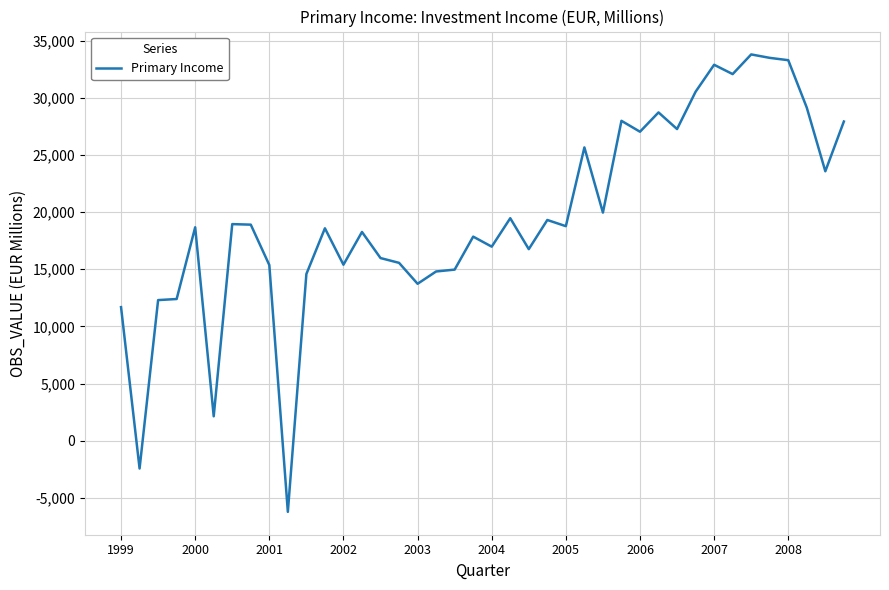

What is the maximum value shown in the chart?

33792.7